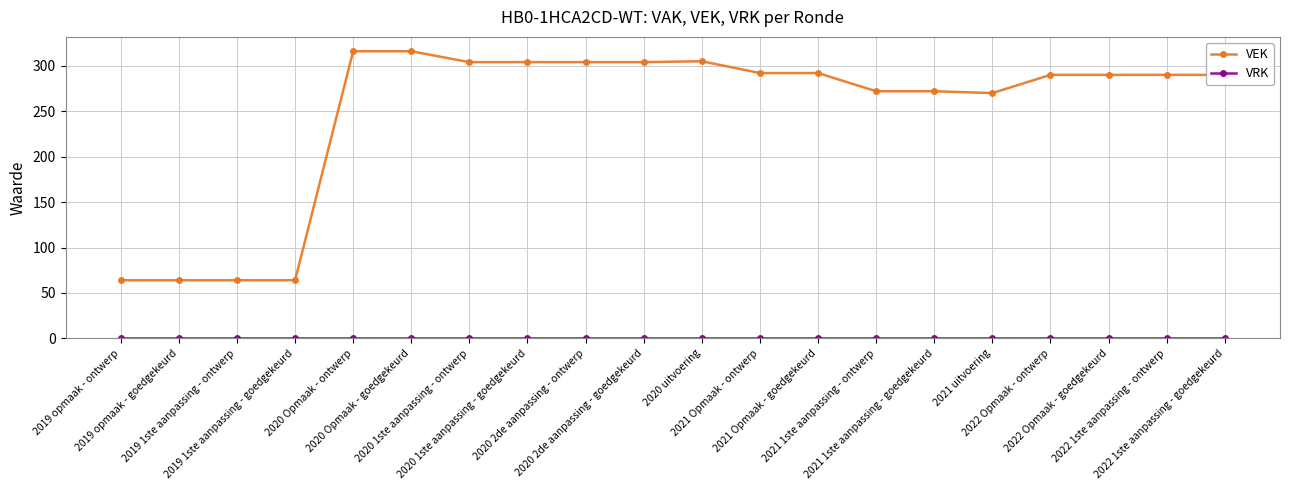

Which series has the widest spread of values?

VEK